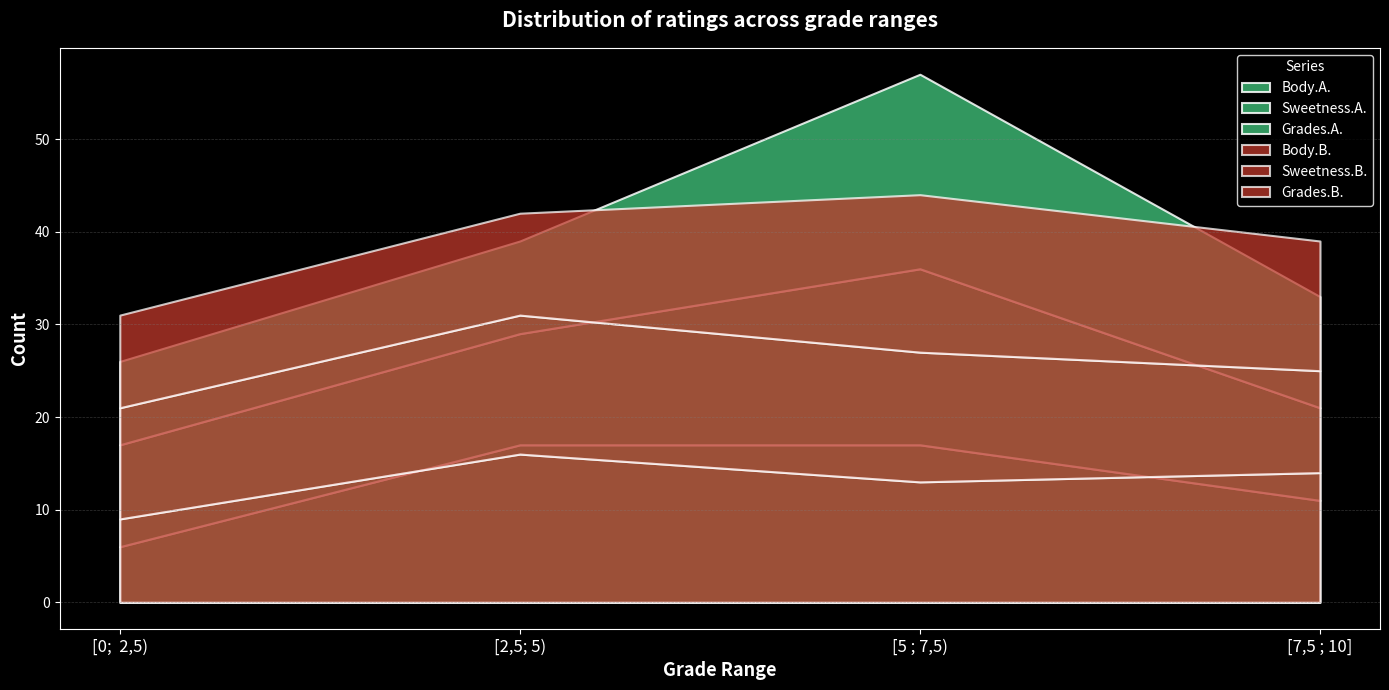

What is the approximate value of Body.A. at [0;  2,5)?

6